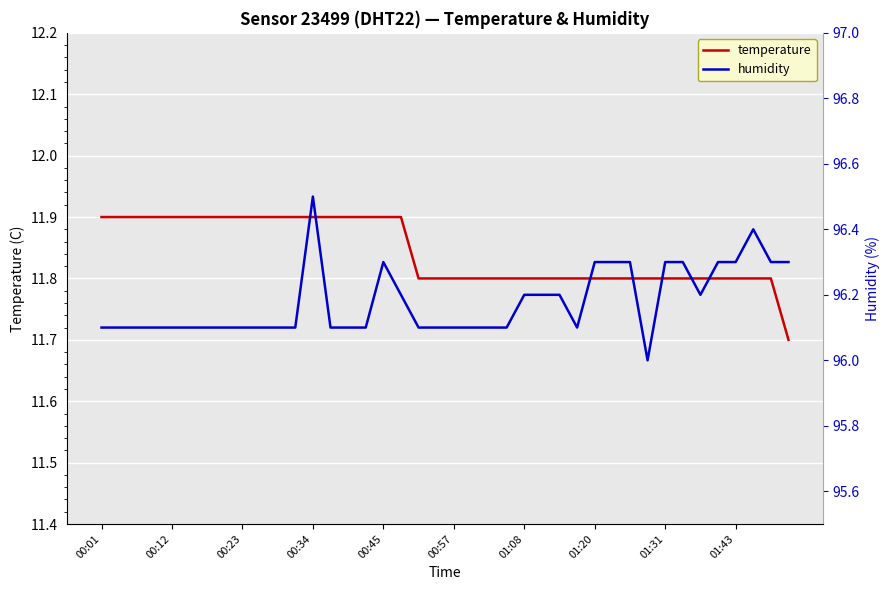

Is it true that temperature equals 17.3 at 18?

False